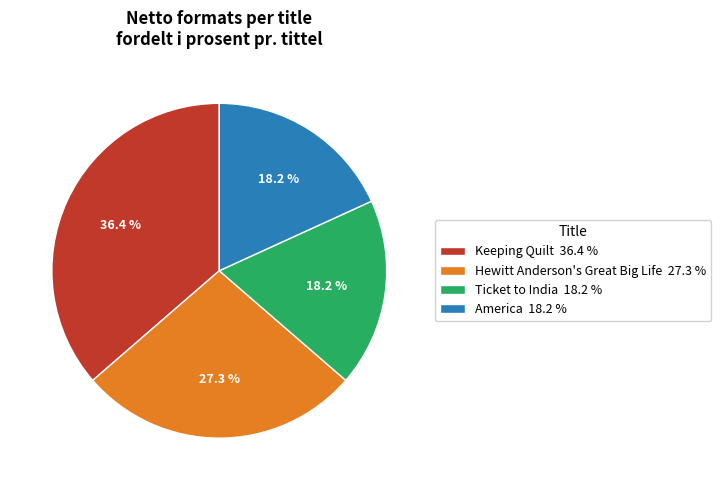

Approximately how many times larger is the value at Keeping Quilt compared to Ticket to India?

2.0